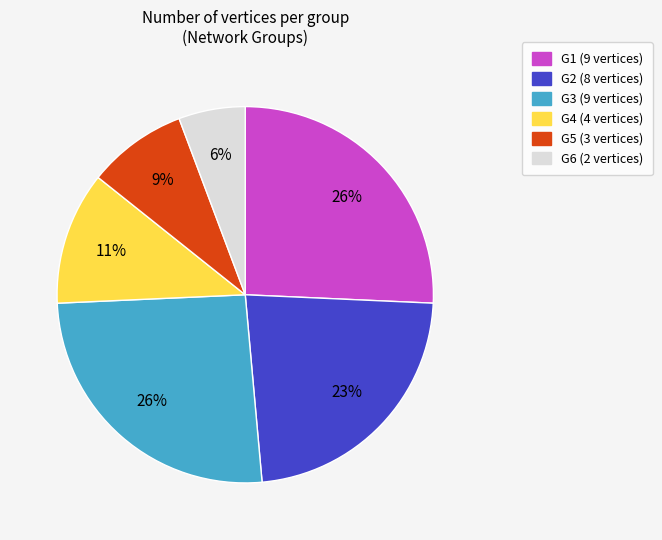

Is it true that G1 is 26% of the pie?

True